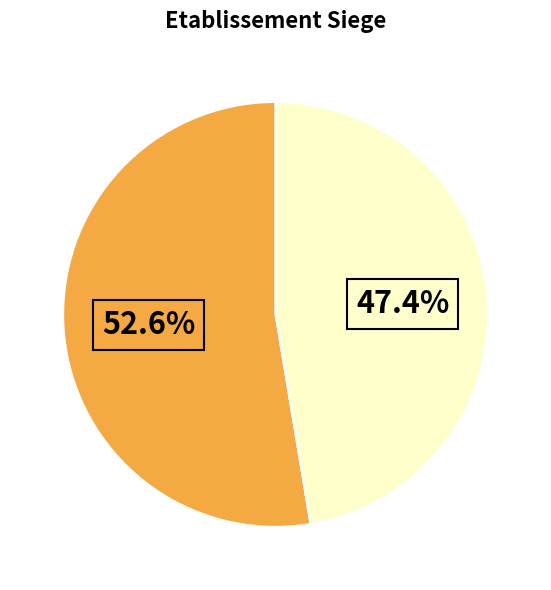

Is there a majority slice in this chart?

Yes